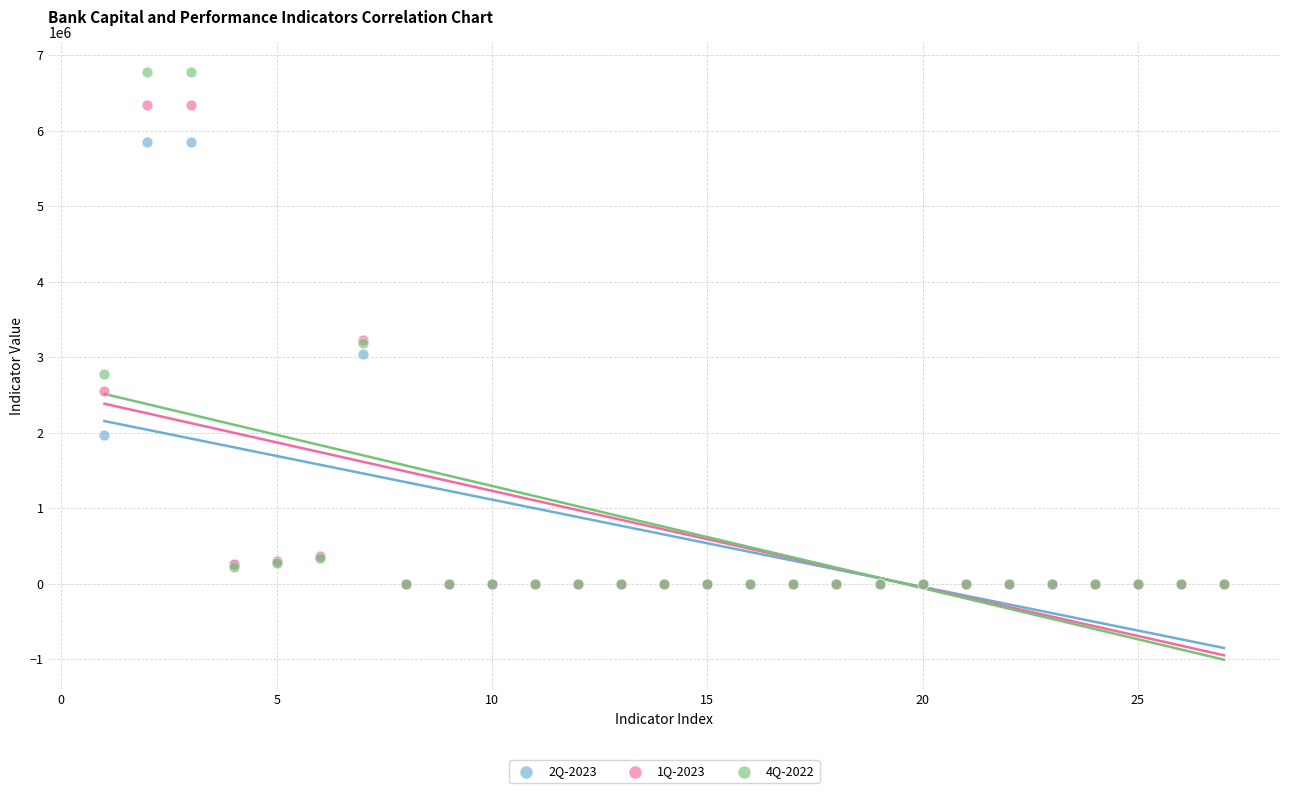

What are all the series names shown in the legend?

2Q-2023, 1Q-2023, 4Q-2022